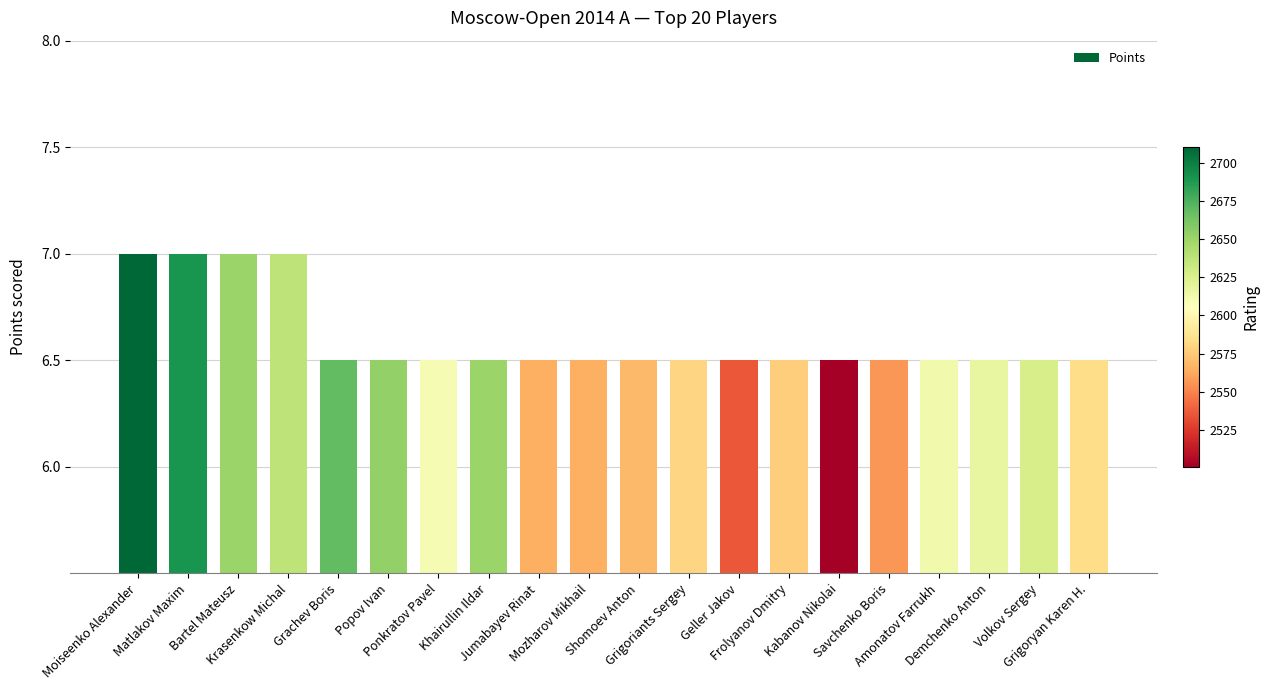

What position from the left is Frolyanov Dmitry?

14